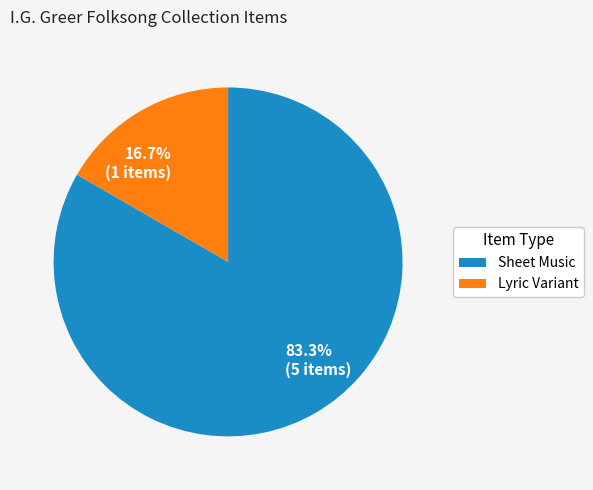

Which has a higher value, 16.7% (1 items) or 83.3% (5 items)?

83.3% (5 items)